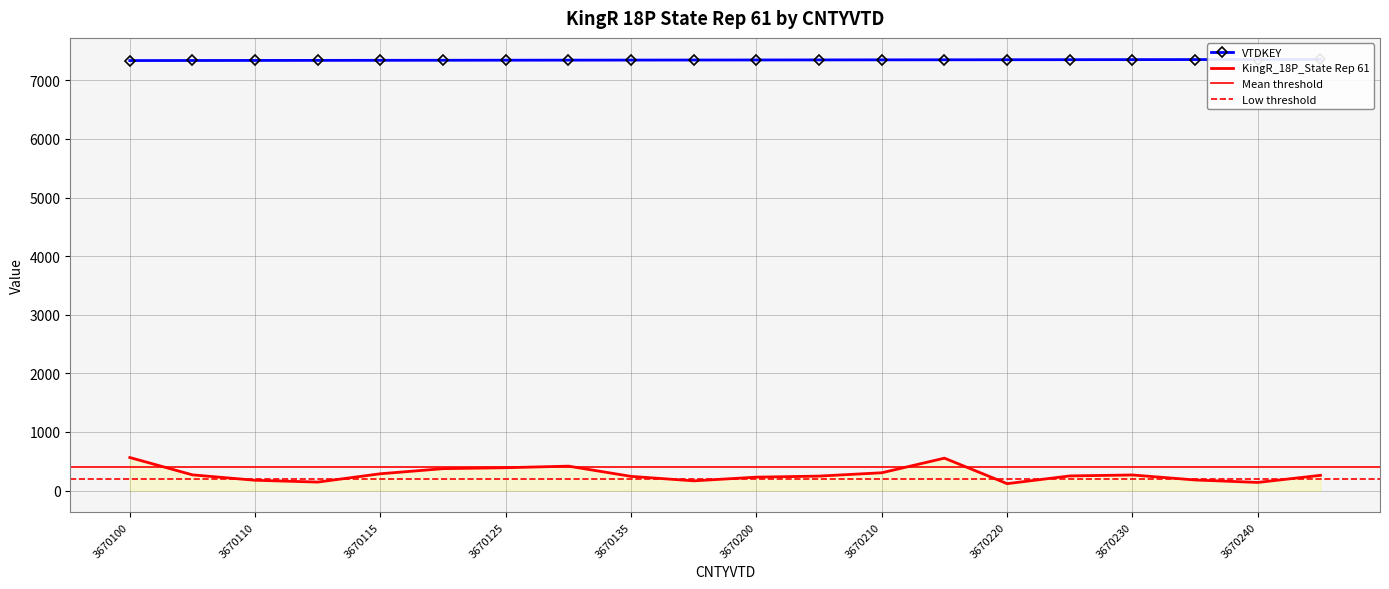

What is the sum of the VTDKEY values at 3670200 and 3670230?

14700